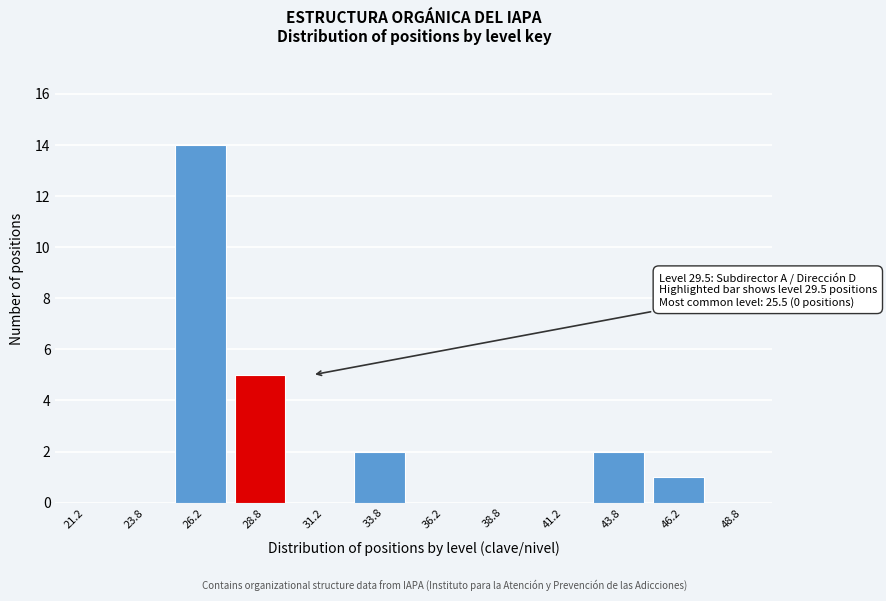

Over which range of the x-axis is the bar tallest?

25.0 to 27.5